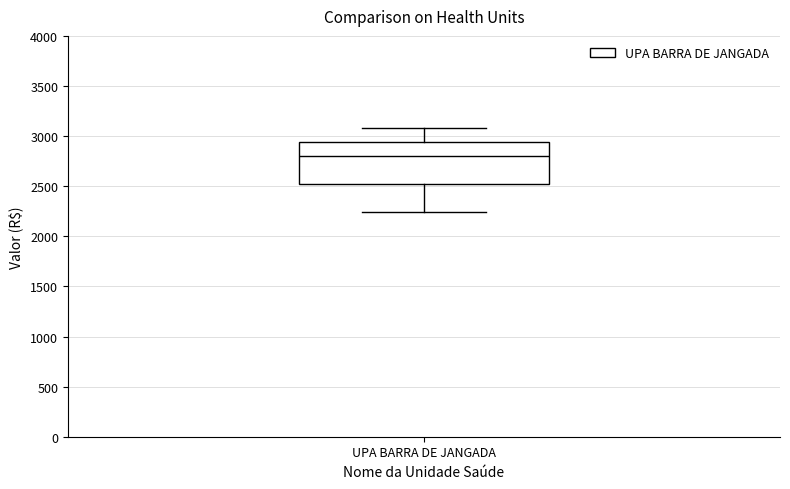

Read this box plot against the y-axis: the position of the median line, the range covered by the box, and the ends of both whiskers. The values are not printed on the chart, so give them approximately, as read against the axis.

median 2800, box 2500 to 2950, whiskers 2250 to 3100